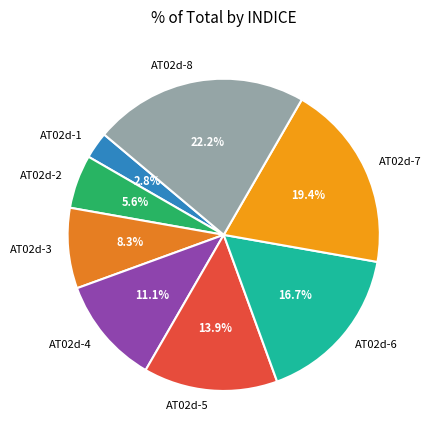

Is it true that AT02d-7 is 19% of the pie?

True